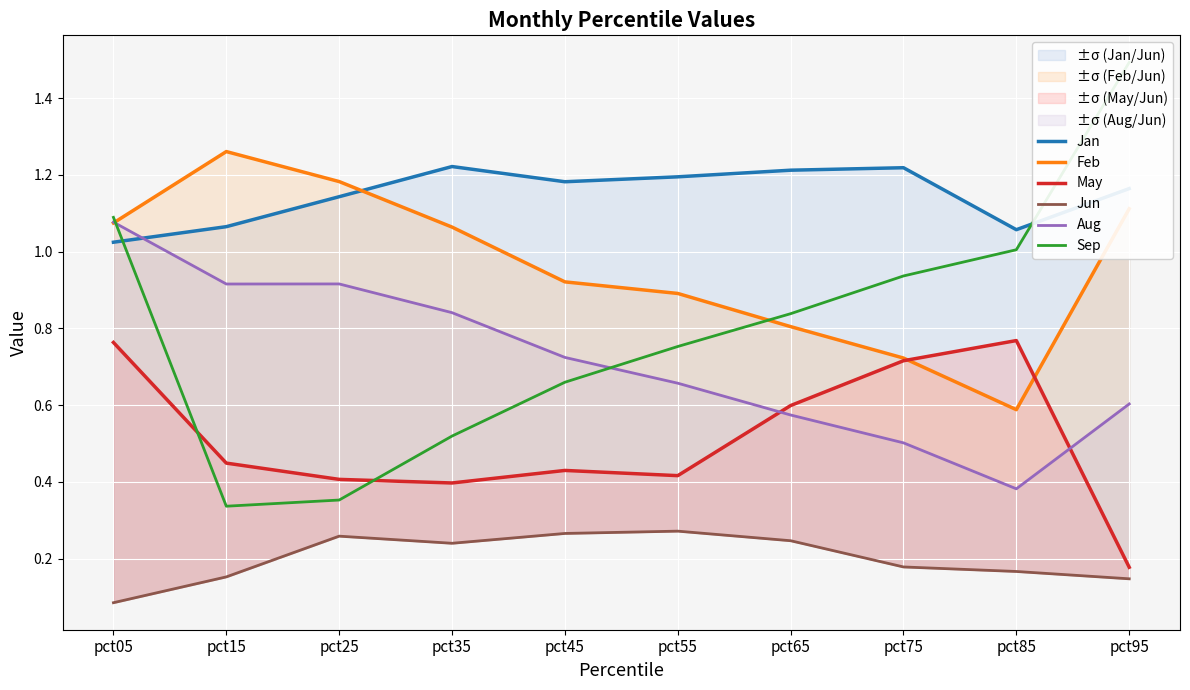

At how many categories does at least one series exceed 1?

10